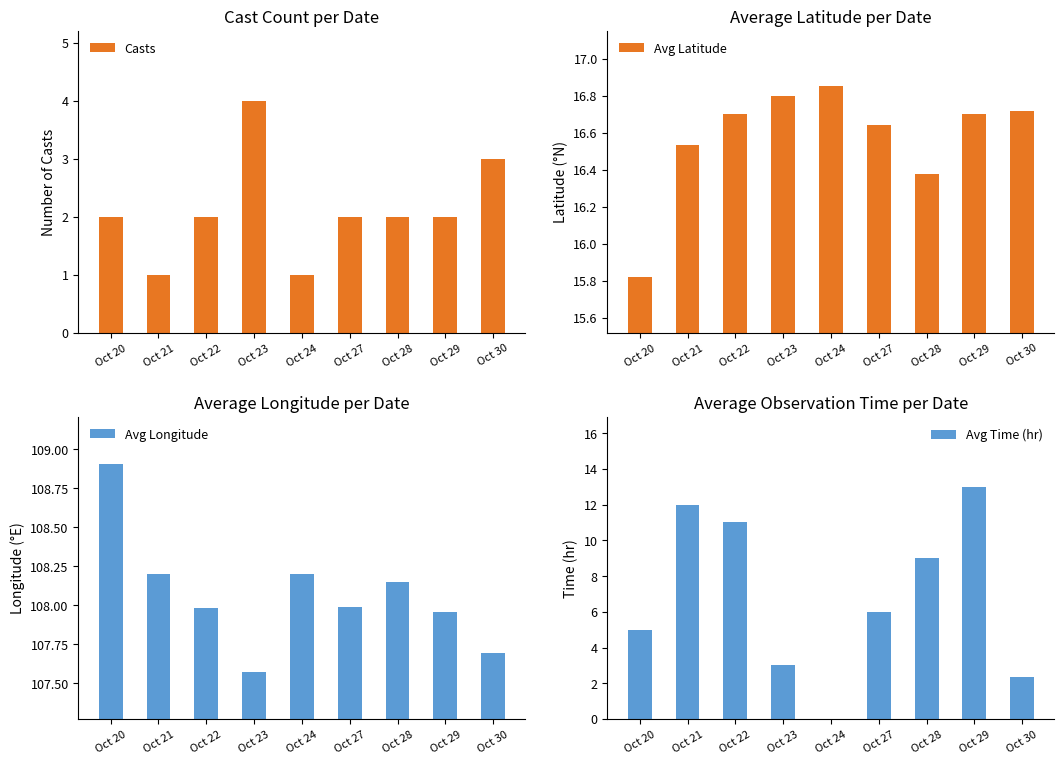

At which category does the chart reach its minimum across all series?

Oct 24